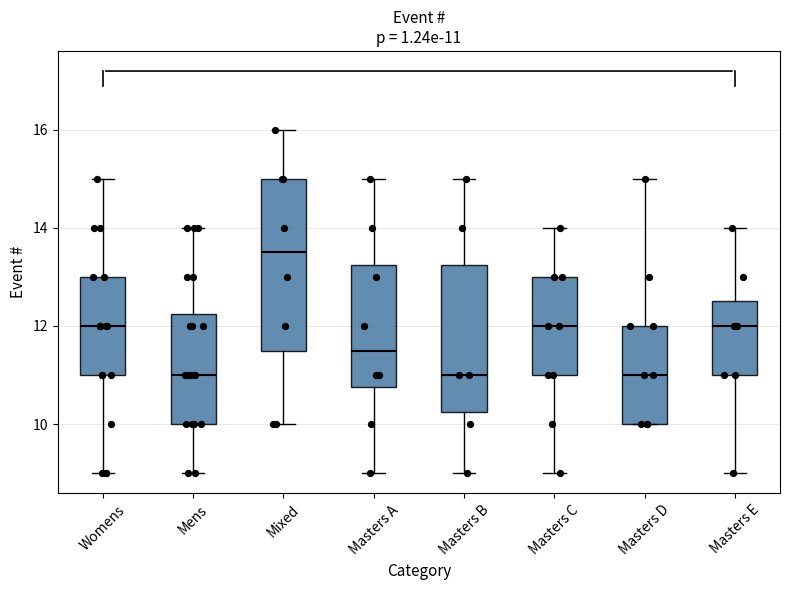

Which box is the tallest, from its lower edge to its upper edge?

Mixed